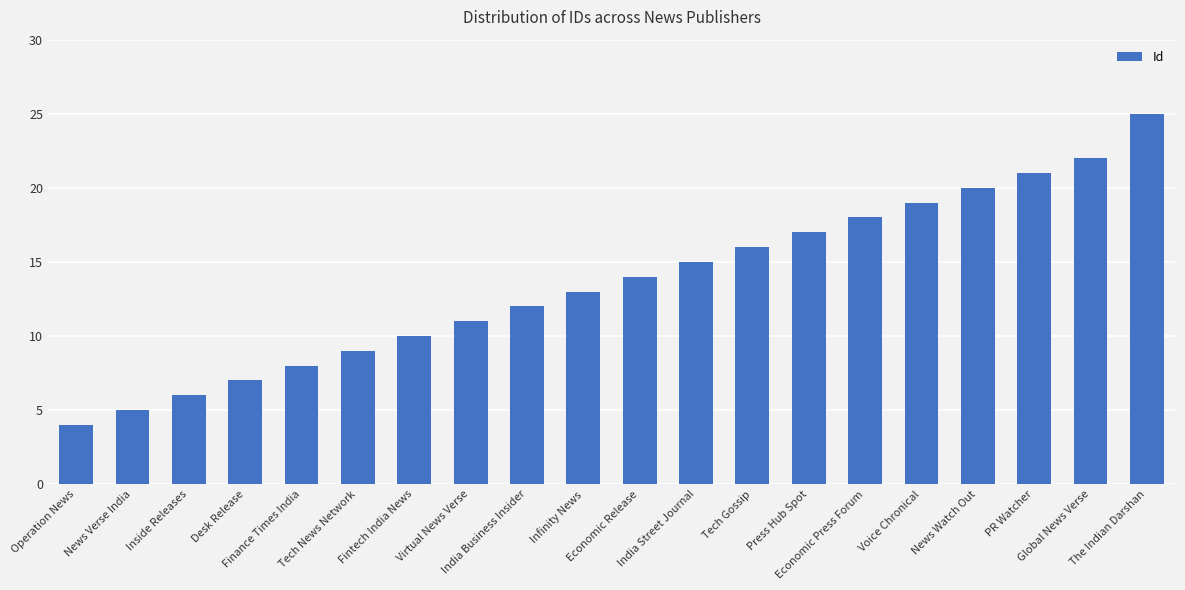

What is the maximum value shown in the chart?

25